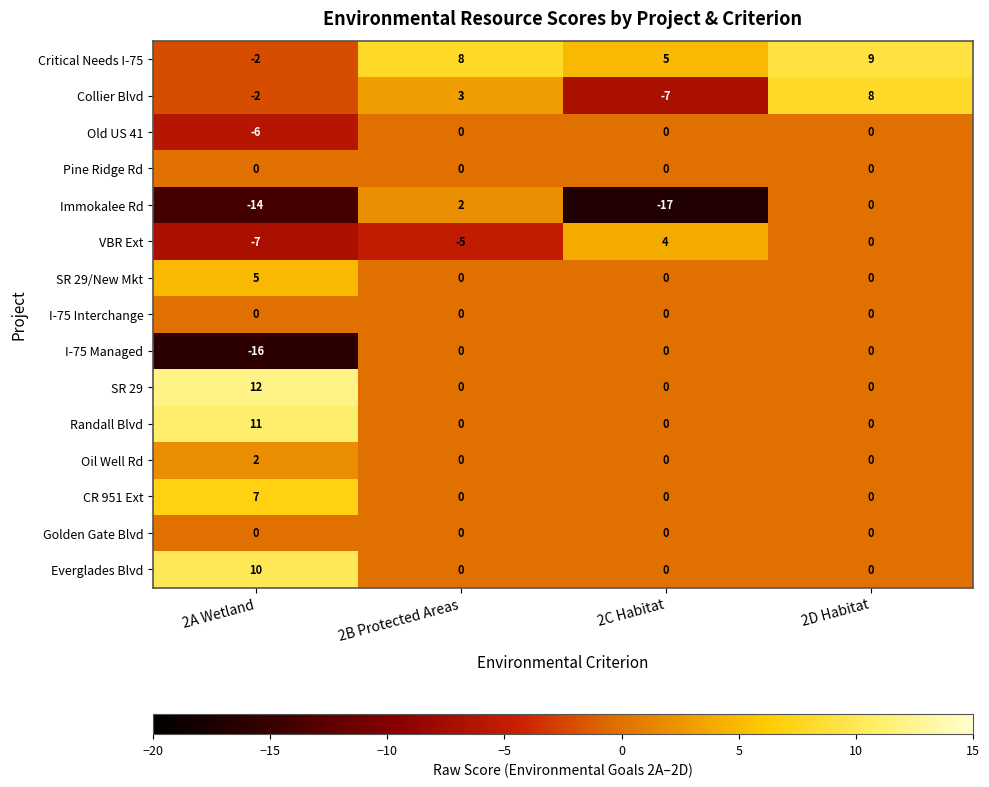

The value of Everglades Blvd at 2A Wetland is 10. True or false?

True